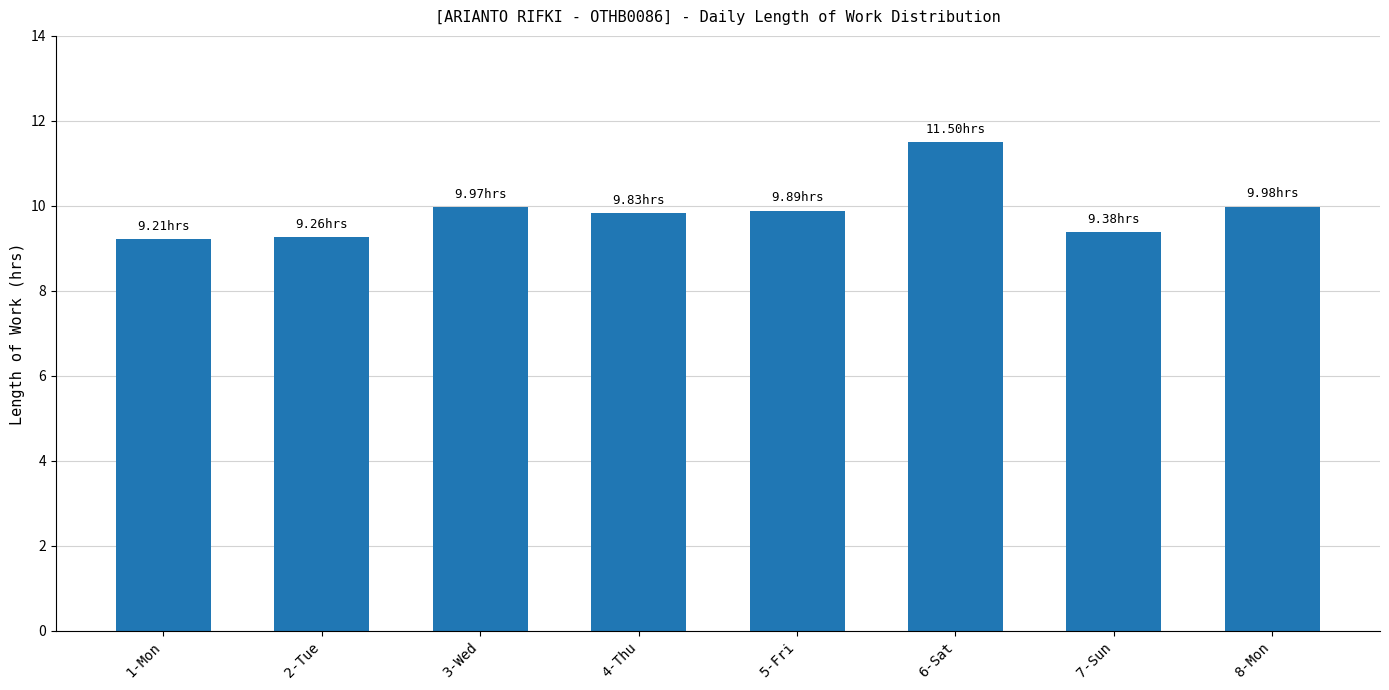

What is the sum of the values at 6-Sat and 2-Tue?

20.8